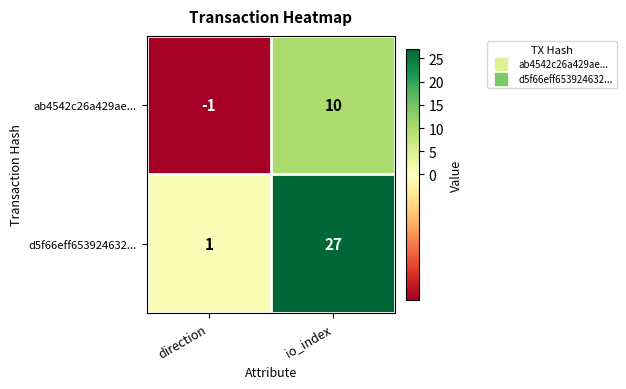

True or false: d5f66eff653924632... has a value of 27 at io_index.

True